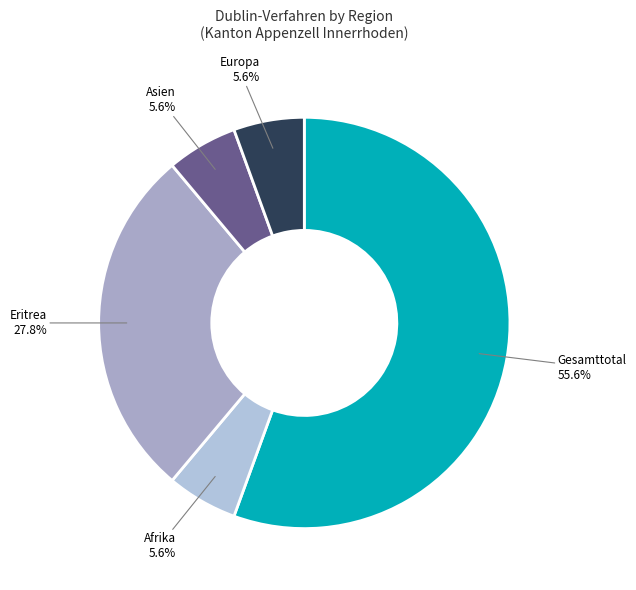

To the nearest percent, what is the combined percentage of Europa and Eritrea?

33%